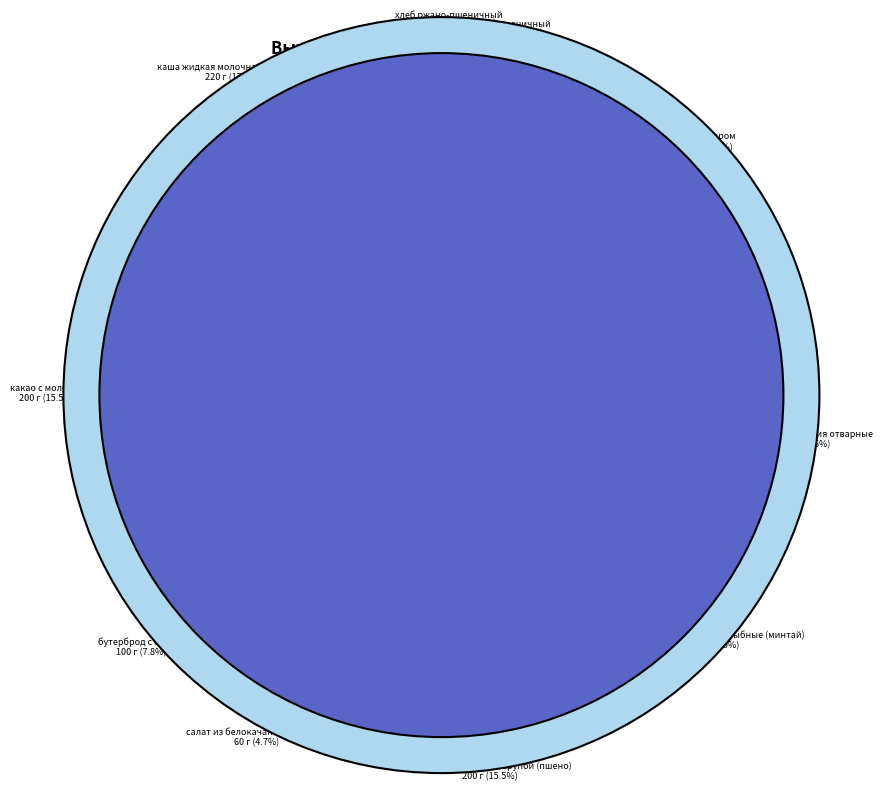

The хлеб ржано-пшеничный slice represents 2% of the pie. True or false?

True